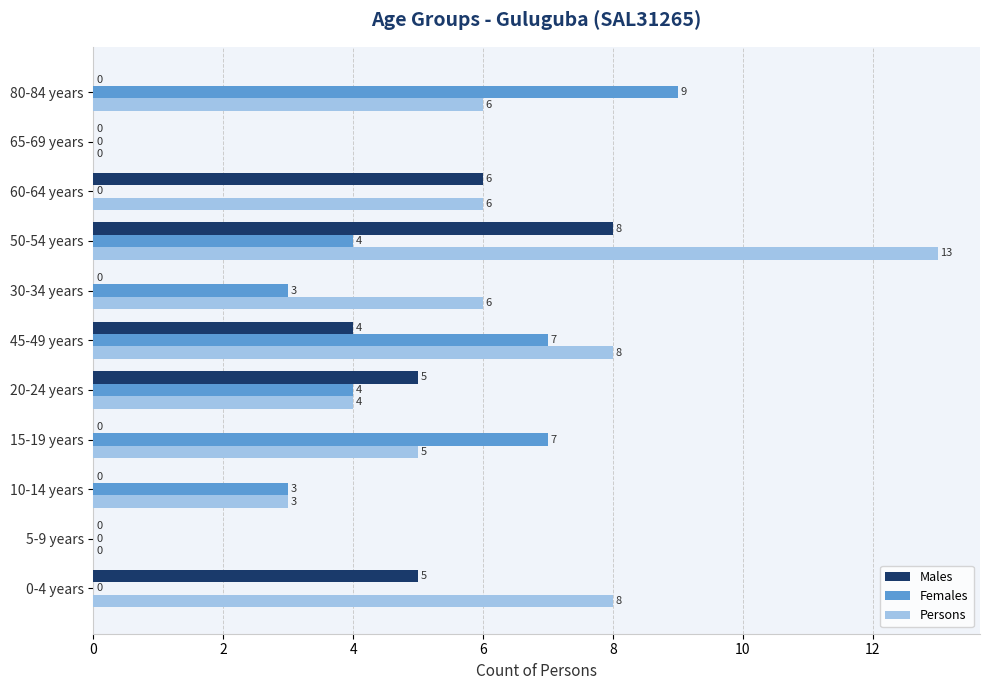

True or false: Females has a value of 7 at 15-19 years.

True